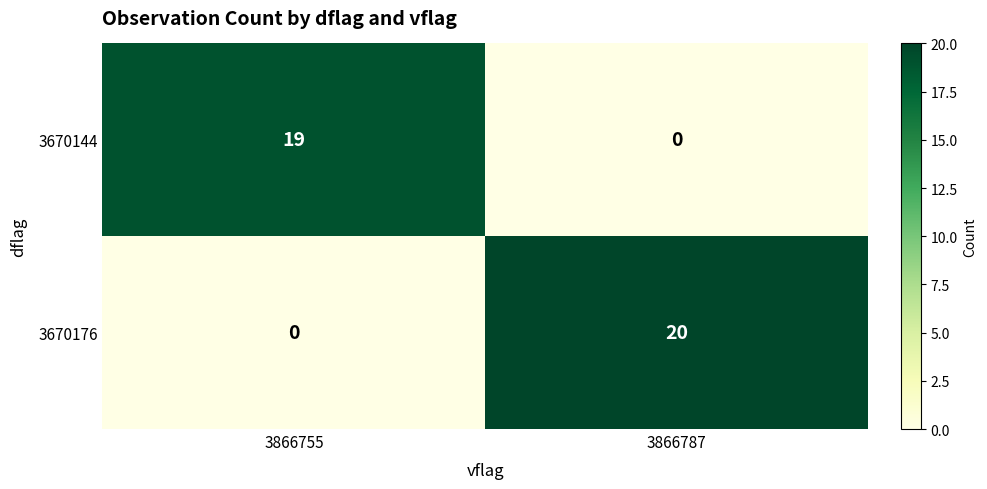

Rank the series at 3866755 from highest to lowest value.

3670144, 3670176